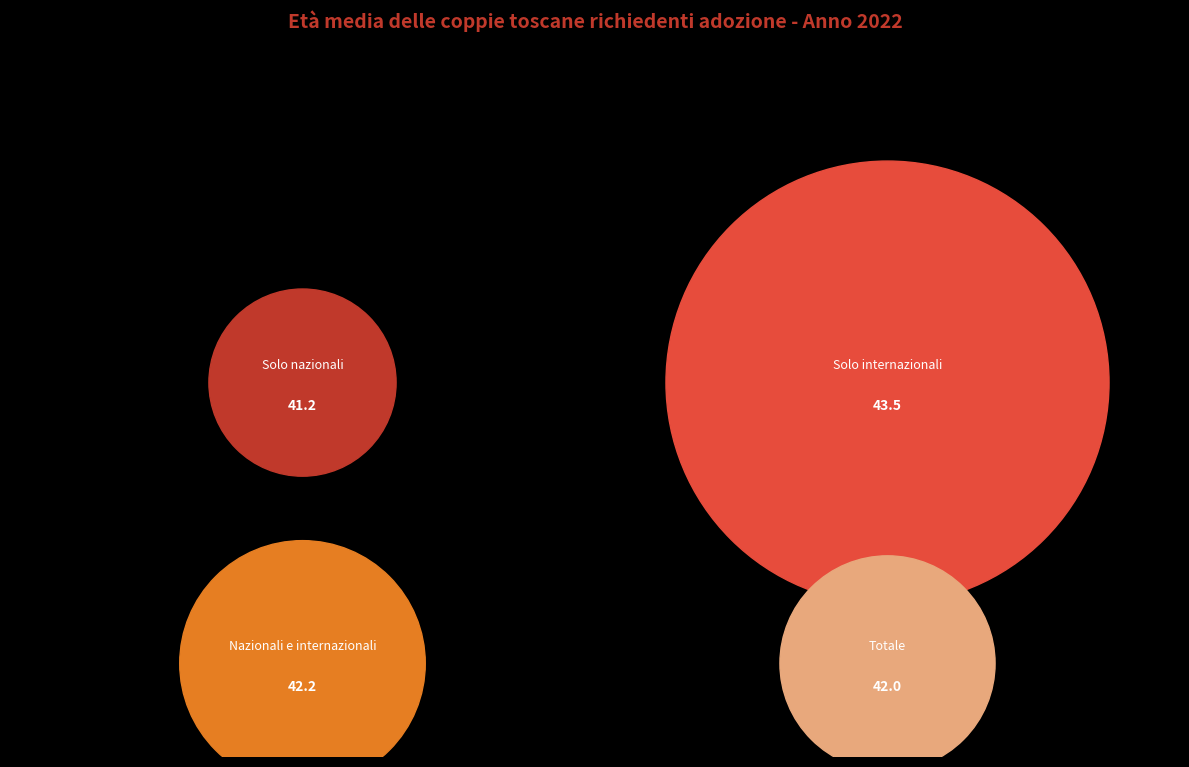

To the nearest percent, what is the difference between the largest and smallest slice percentages?

1%